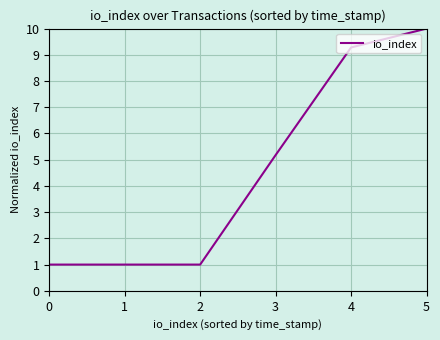

How many lines are shown in the chart?

1